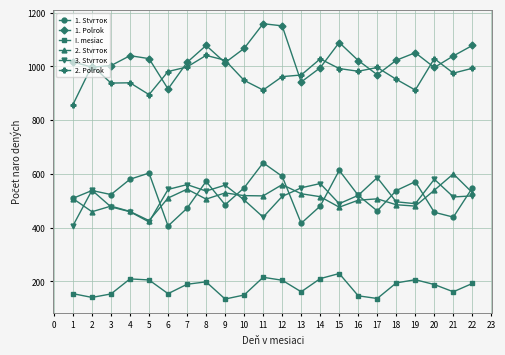

Which series has the largest range (max minus min)?

1. Polrok